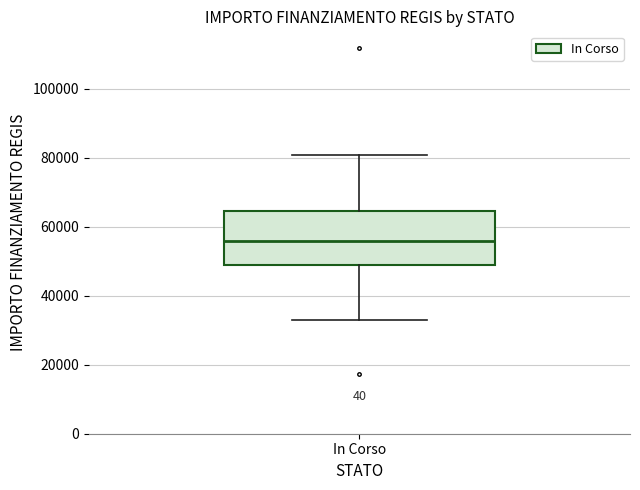

Transcribe this box plot: give where the median line is, the range the box spans, and where the two whiskers end, as read against the y-axis. The values are not printed on the chart, so give them approximately, as read against the axis.

median 56000, box 50000 to 64000, whiskers 32000 to 80000